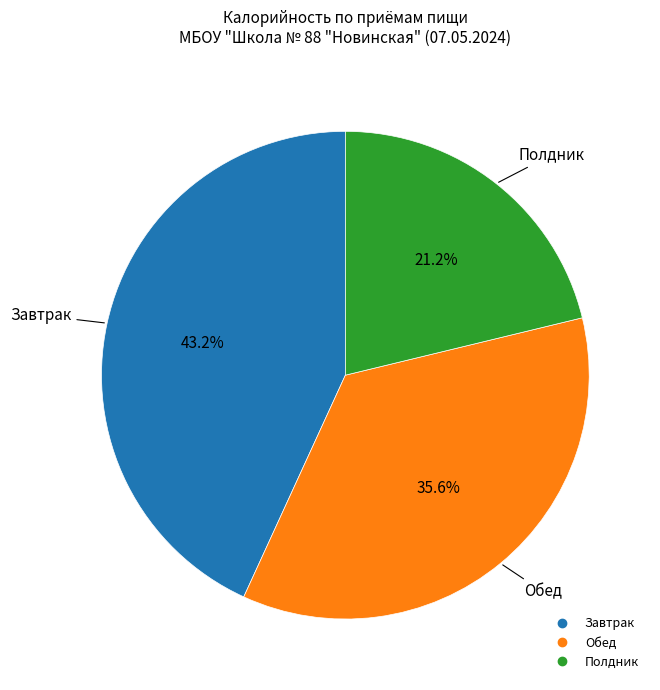

Is there any slice that represents more than half of the pie?

No